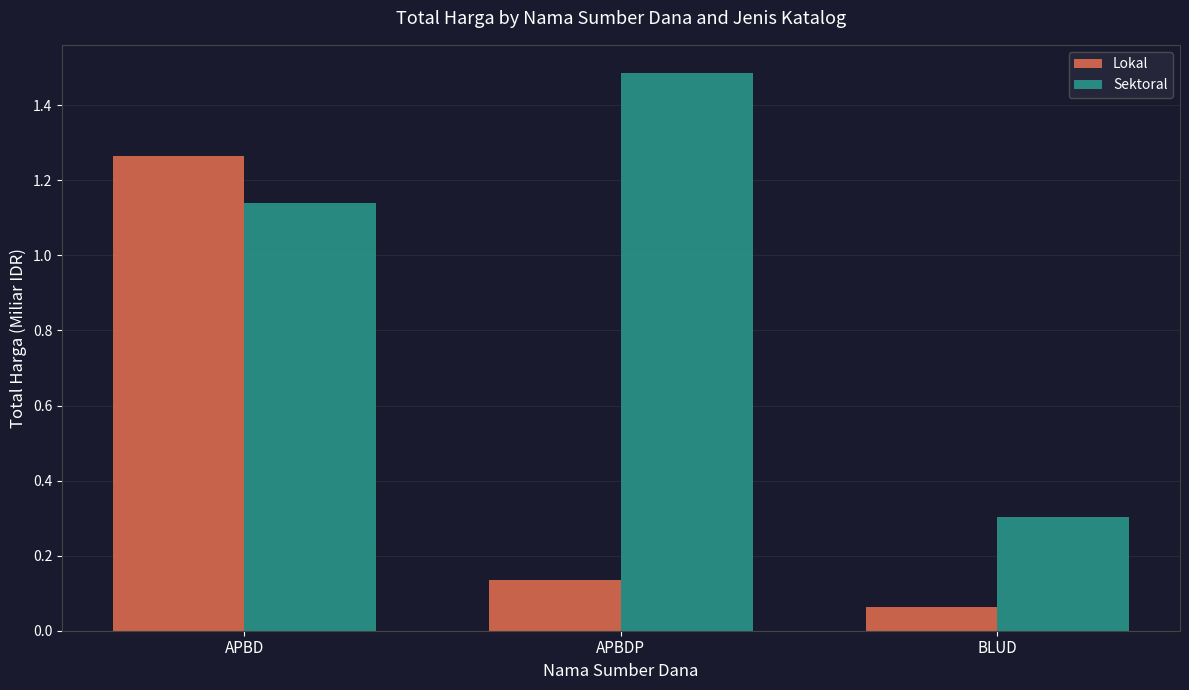

What is the total value across all series at APBD?

2.4